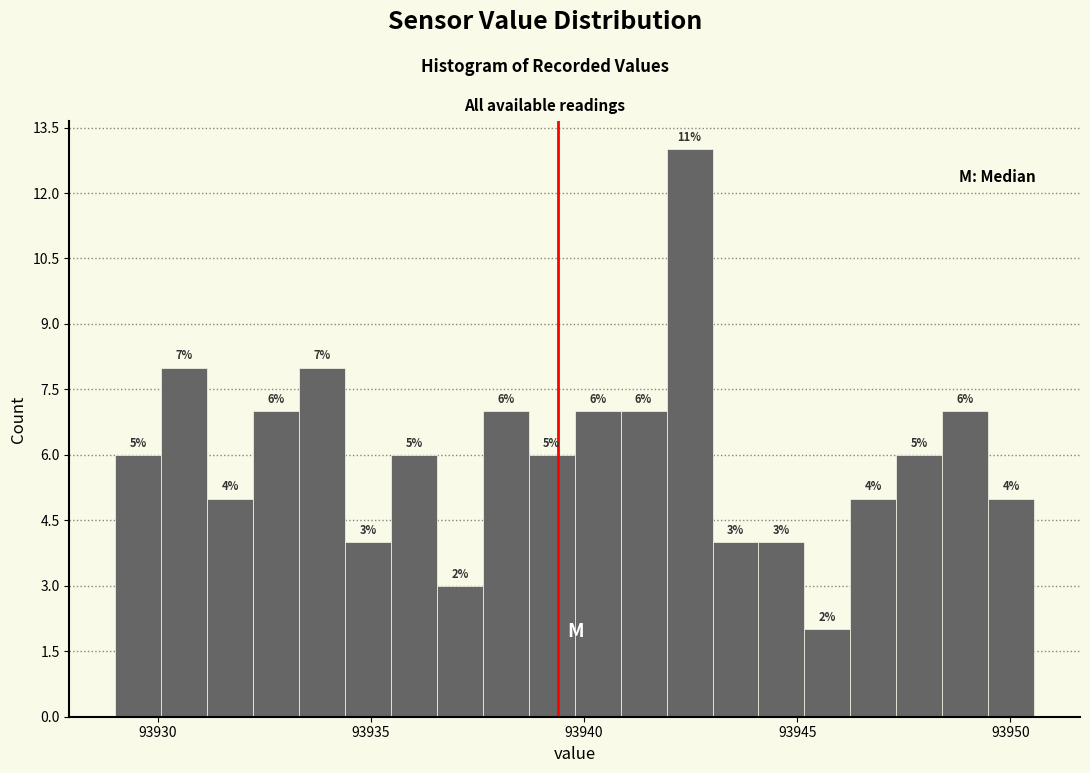

Around what value on the x-axis is the tallest bar? Give the approximate position of its centre, as read against the axis.

93942.5